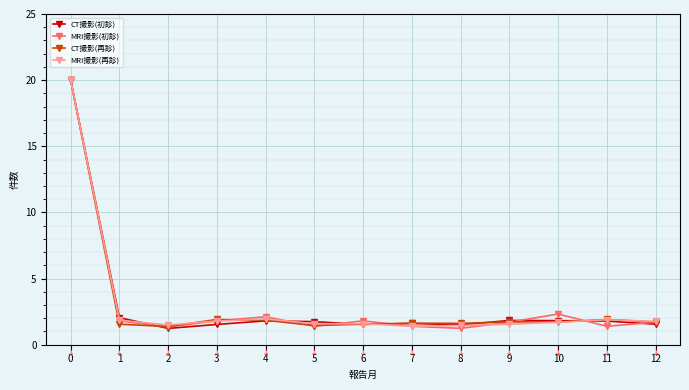

True or false: CT撮影(再診) has more than 0 interior local peaks.

True